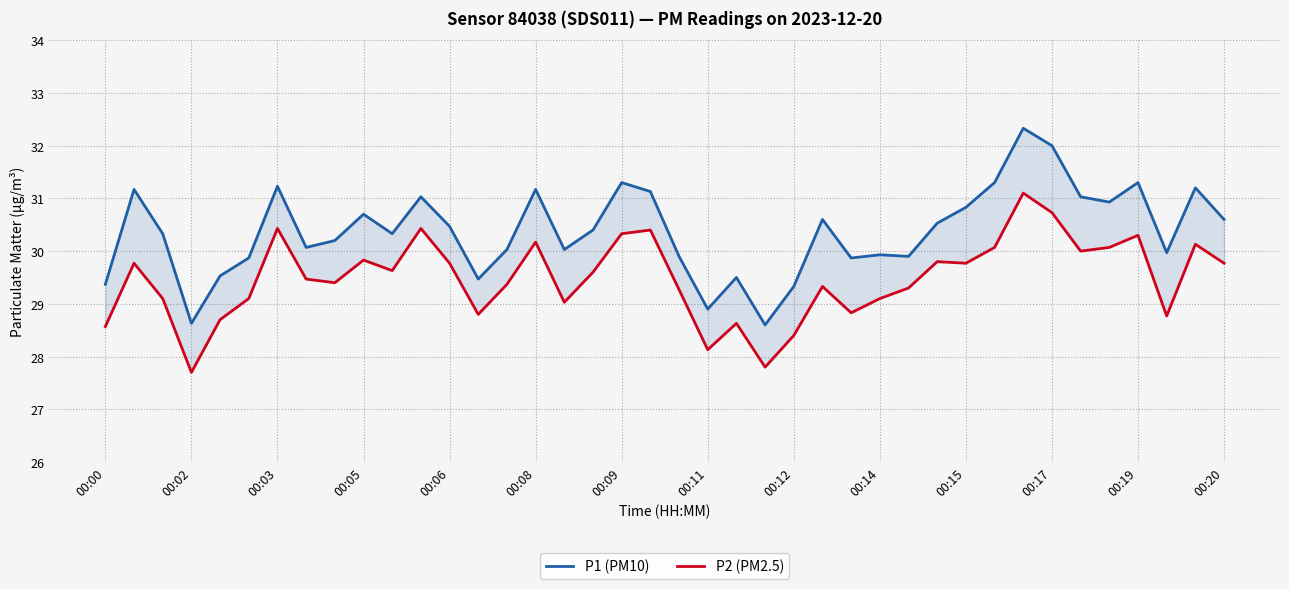

At how many categories does at least one series exceed 28?

40